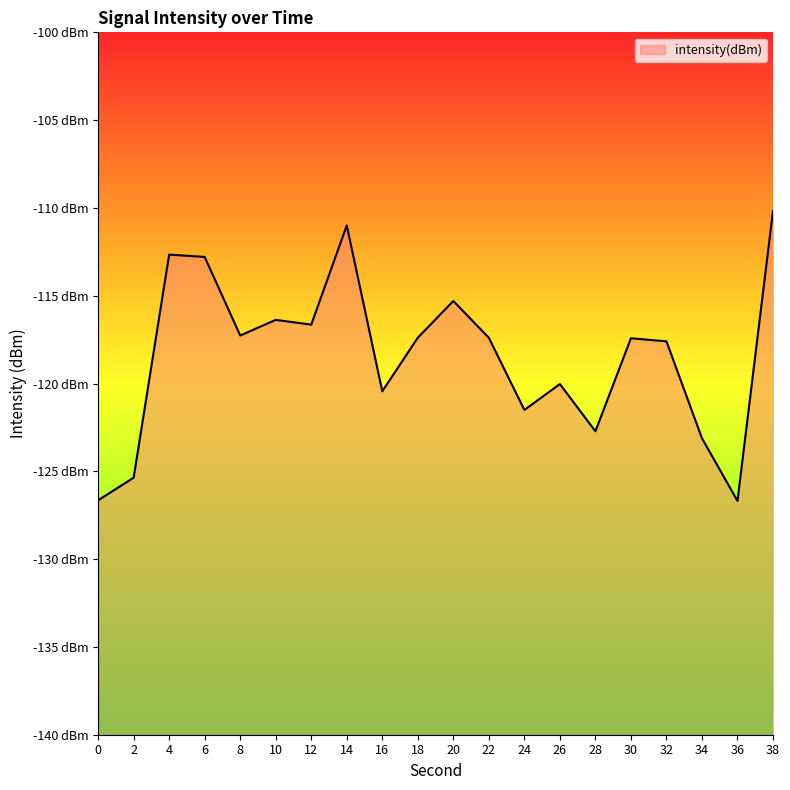

How many lines are shown in the chart?

1